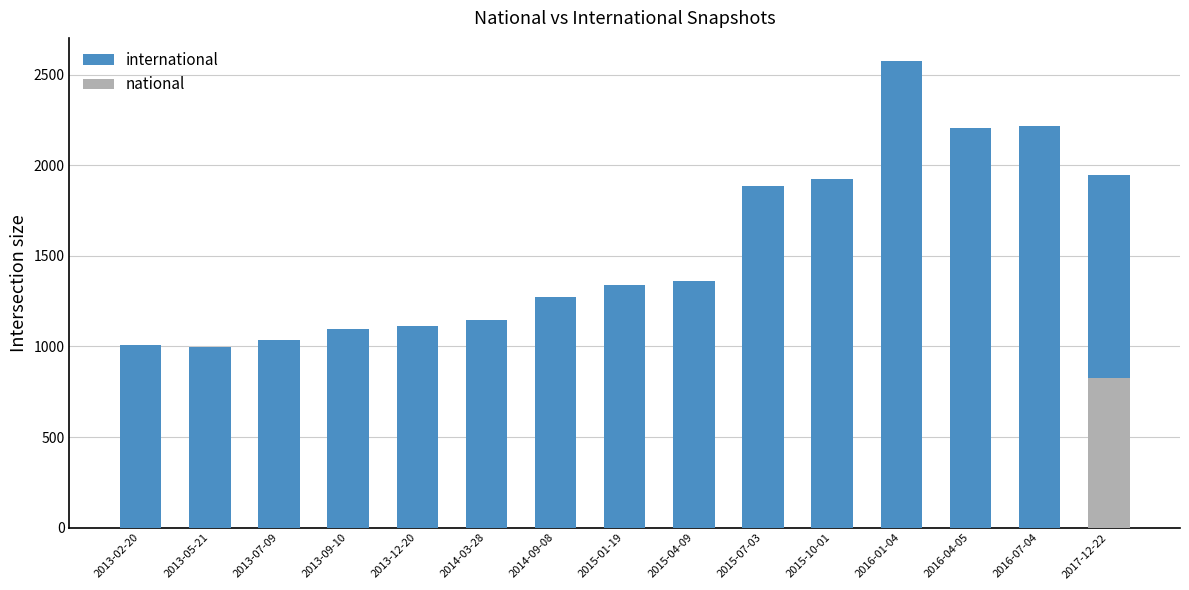

True or false: national has a value of -417 at 2014-03-28.

False